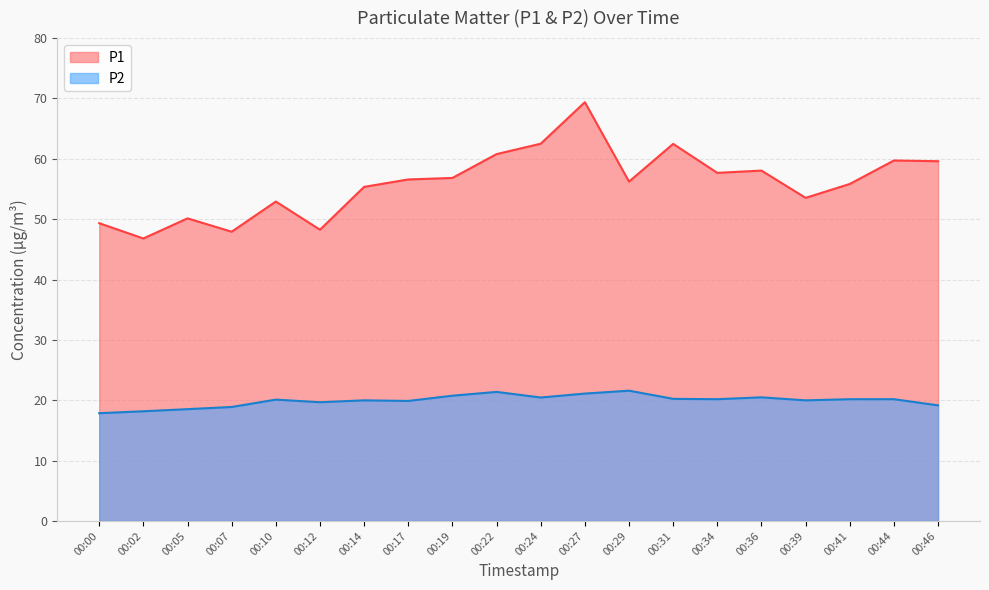

Count the number of data series in this chart.

2